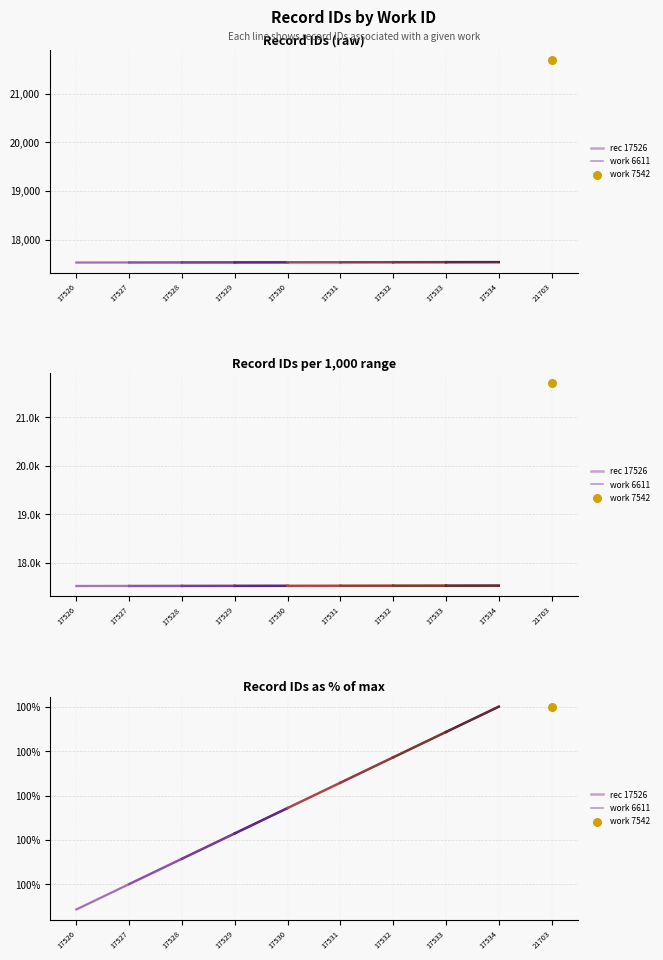

Which has a higher value, 17527 or 17528?

17528